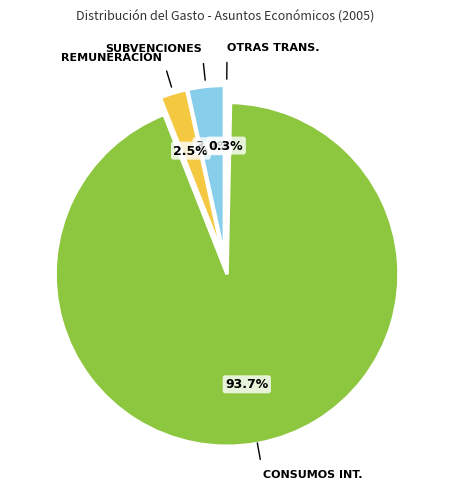

Is there a majority slice in this chart?

Yes